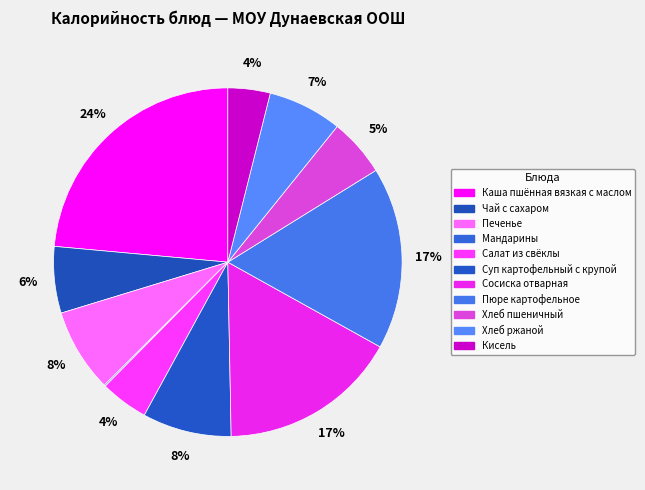

What percentage do Хлеб пшеничный and Пюре картофельное together represent?

22.3%